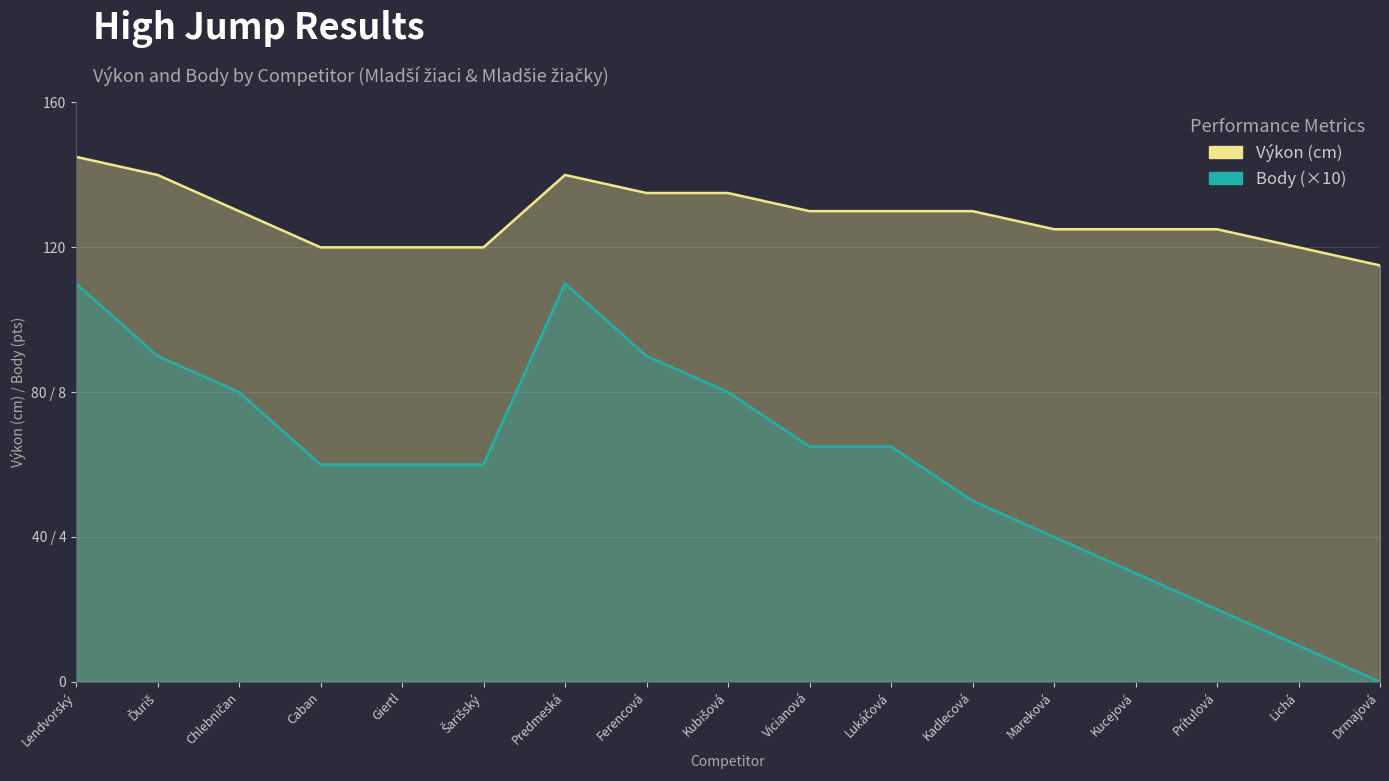

How many distinct data groups are displayed?

2